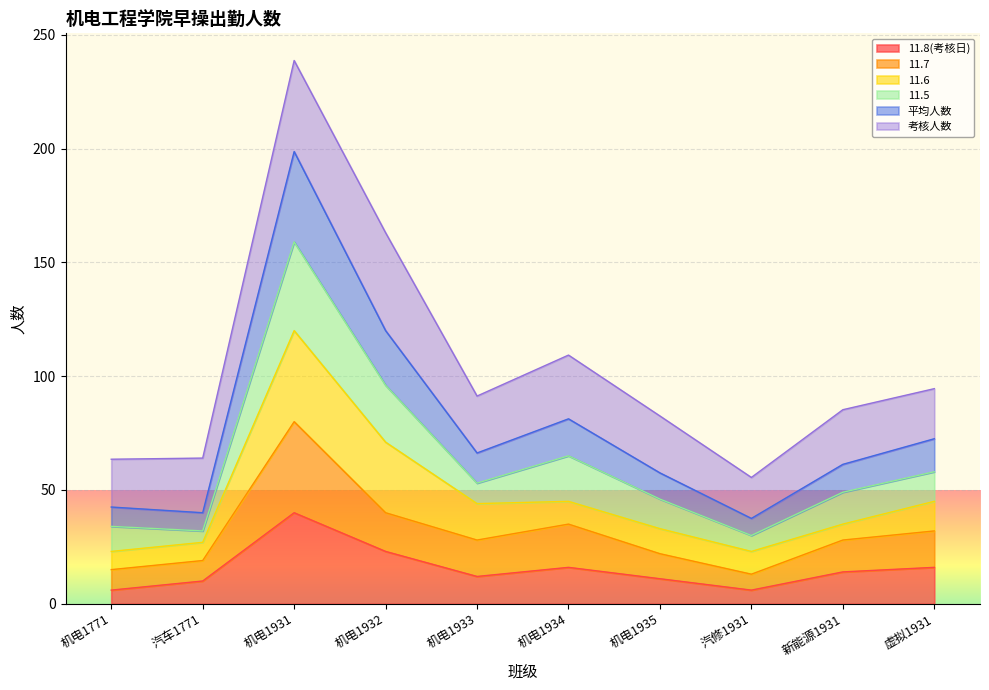

What is the maximum value for 11.8(考核日)?

40.0